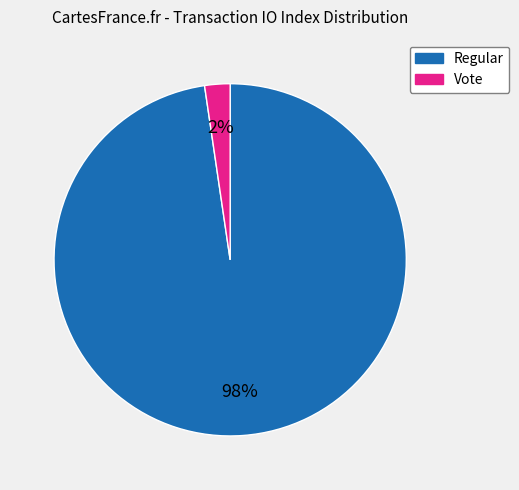

To the nearest percent, what percentage of the pie is Vote?

2%